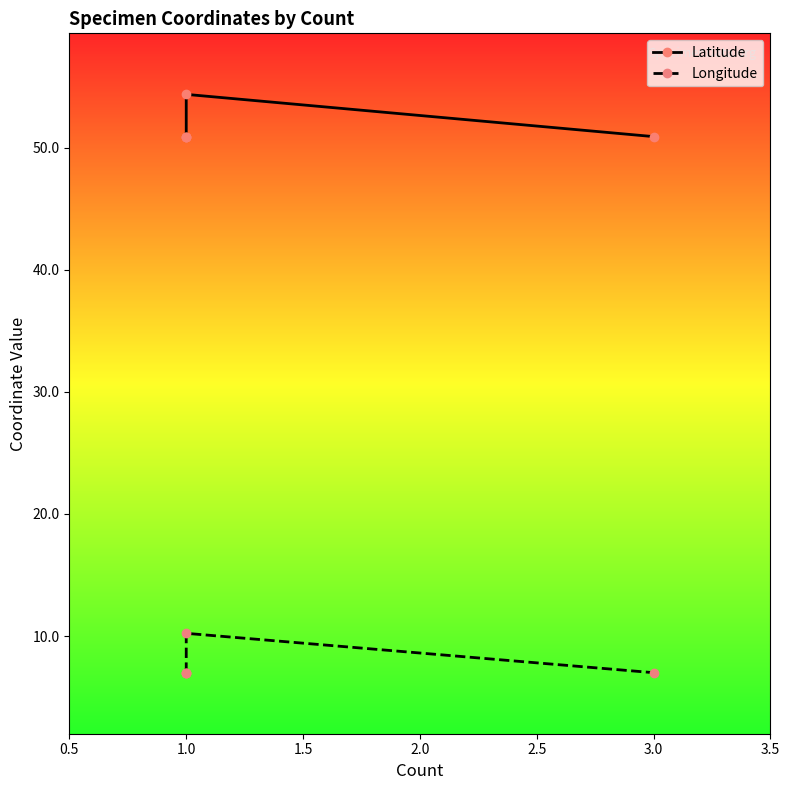

Which series has the largest range (max minus min)?

Latitude